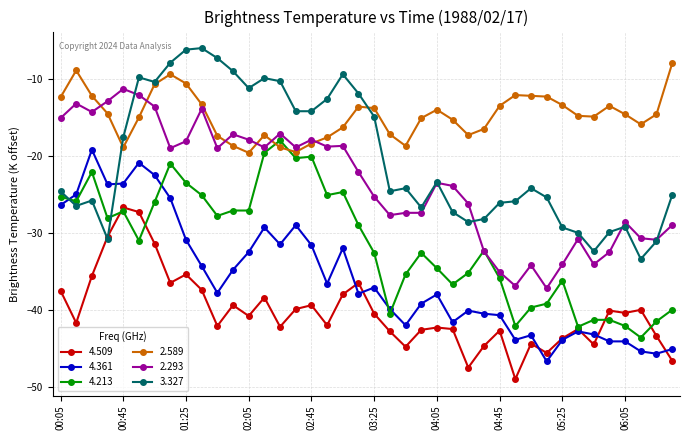

What is the minimum value shown in the chart?

-49.0